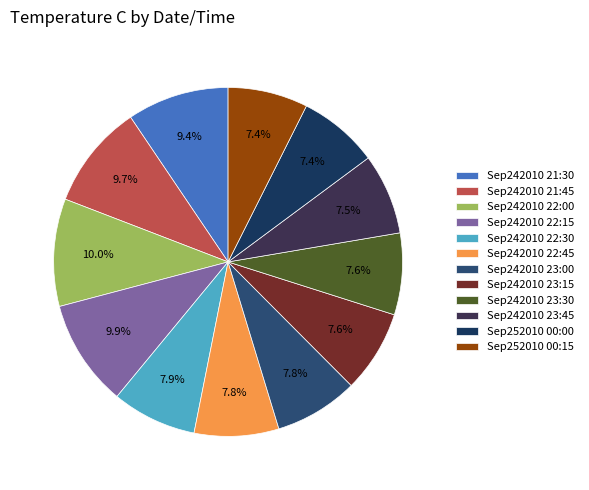

How many segments does this pie chart have?

12